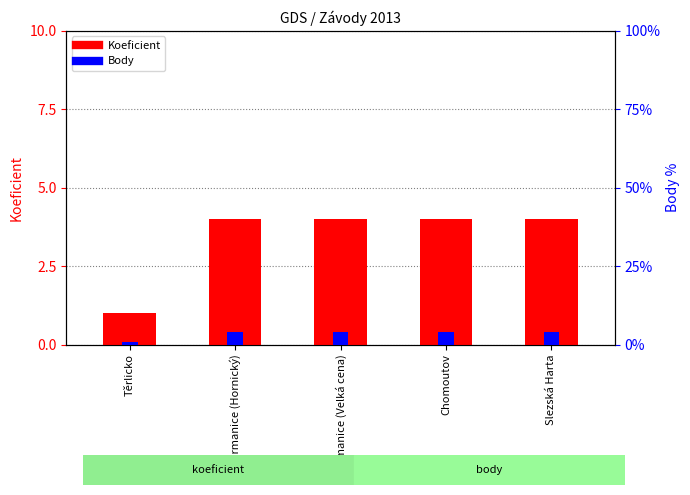

What position from the right is Žermanice (Hornický)?

4